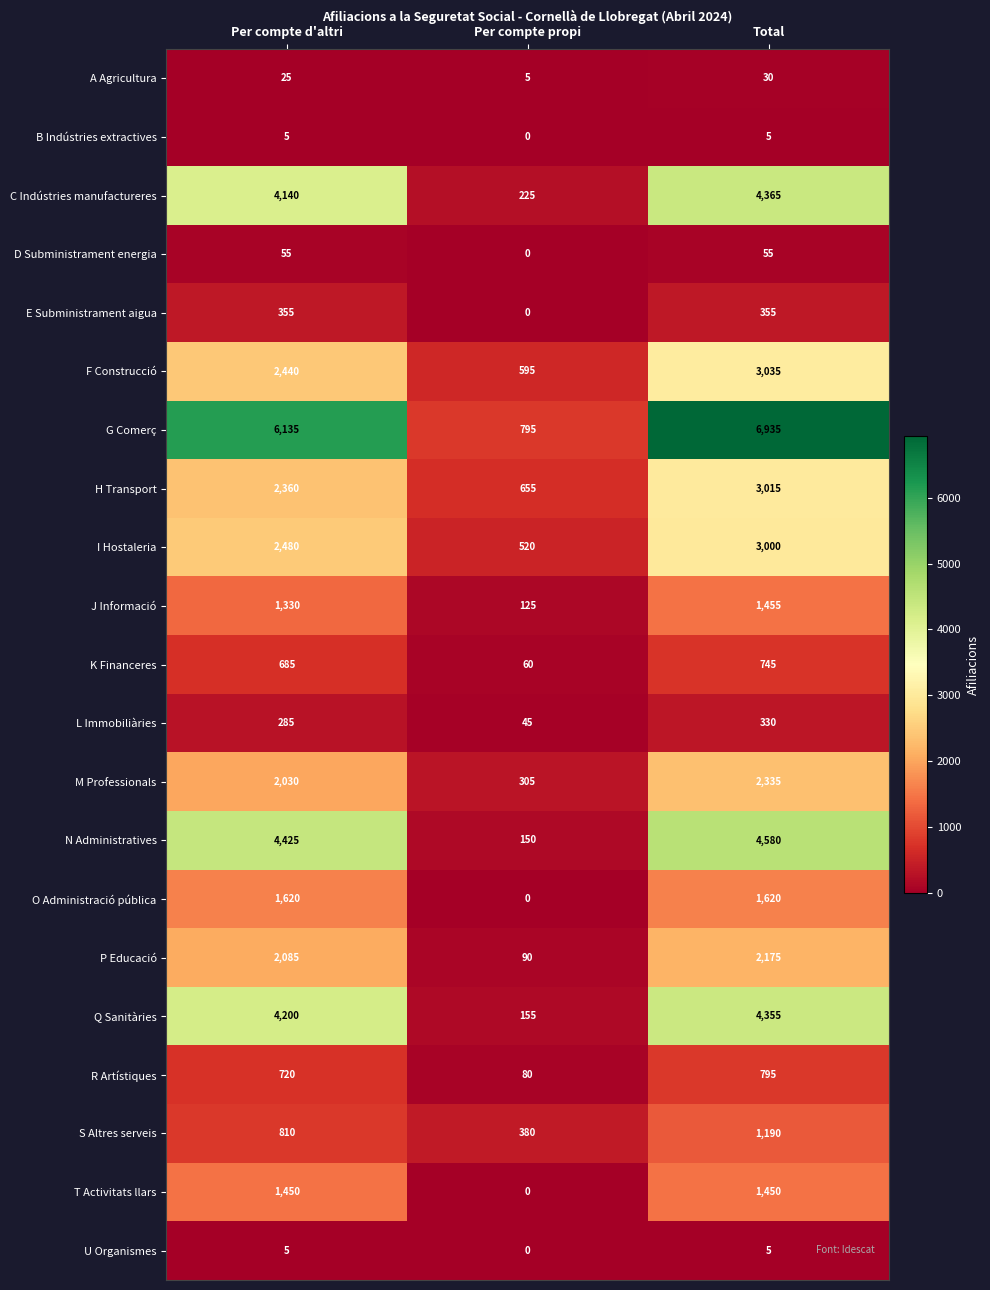

What is the difference between the maximum and second lowest values in the J Informació series?

125